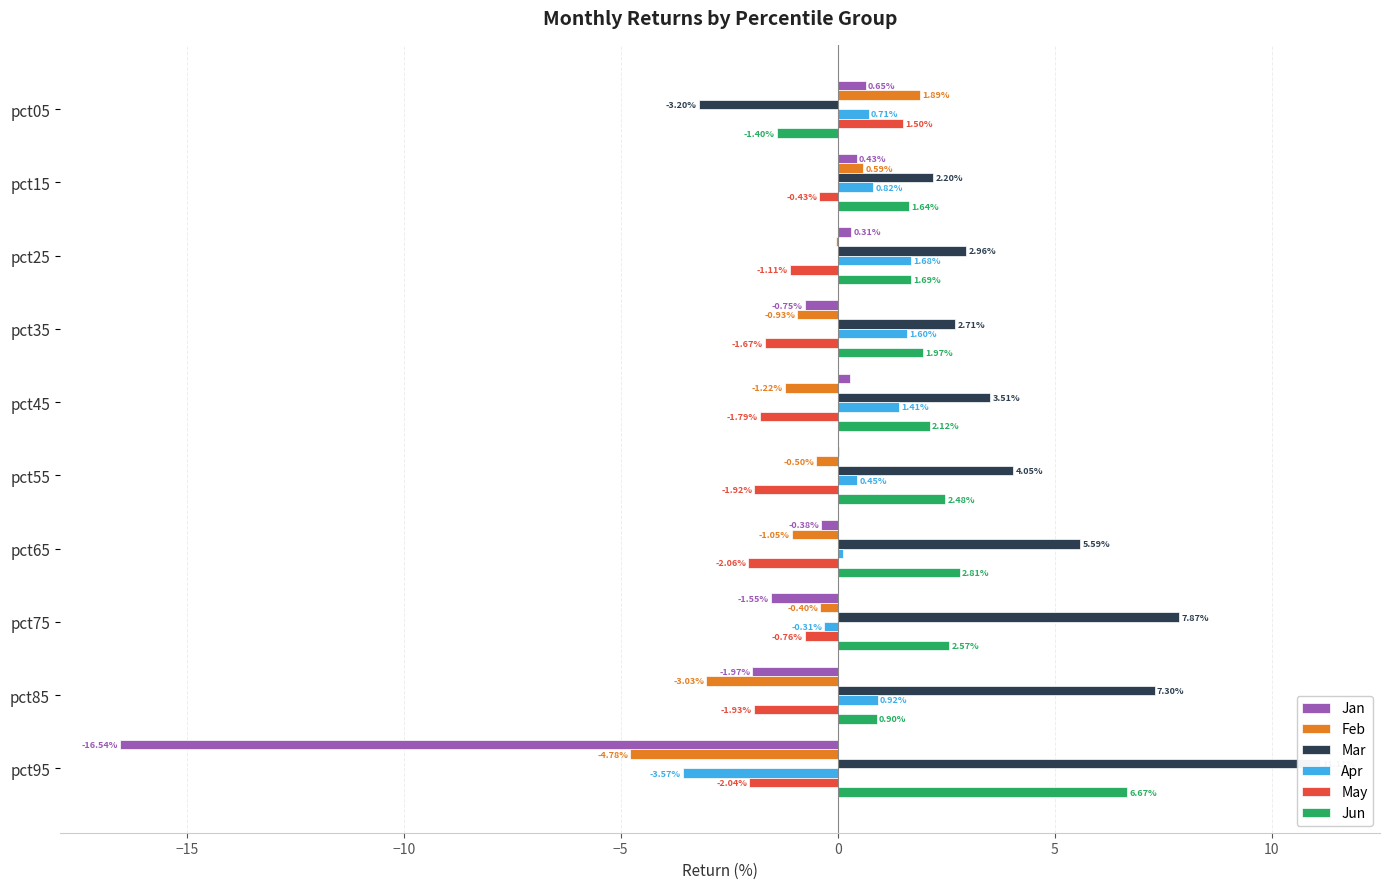

What is the maximum value shown in the chart?

11.1